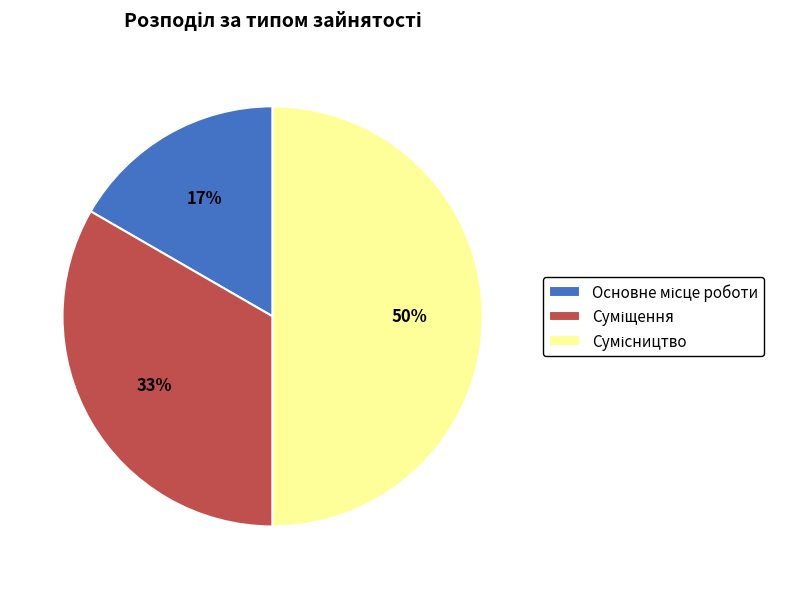

To the nearest percent, what is the difference between the largest and smallest slice percentages?

33%